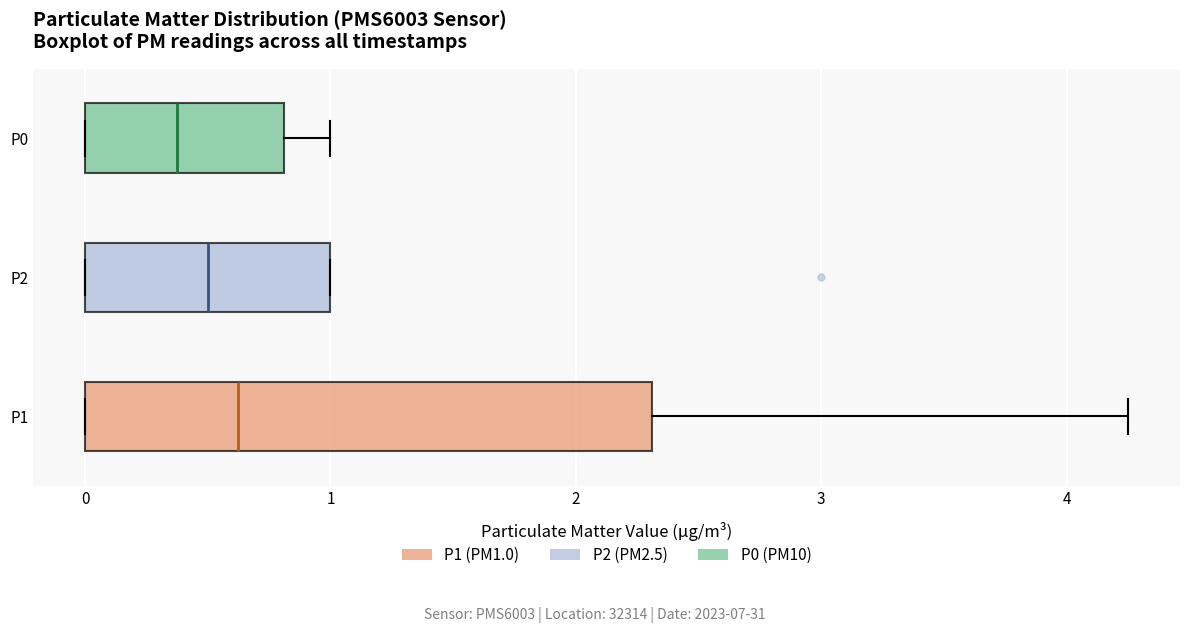

Where does the median line of the box for P2 sit on the x-axis? The values are not printed on the chart, so give them approximately, as read against the axis.

0.5